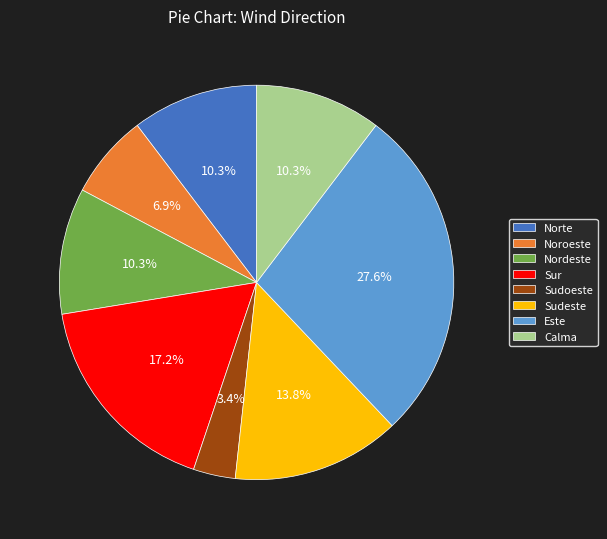

What percentage is the Este slice, to the nearest percent?

28%